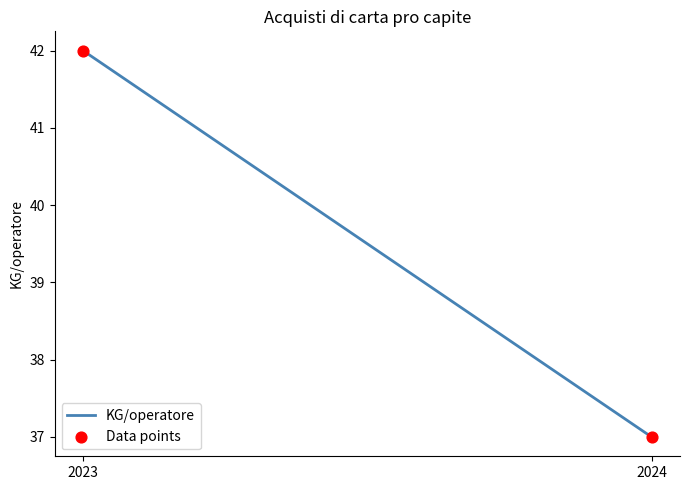

What is the range of Y values (max minus min)?

5